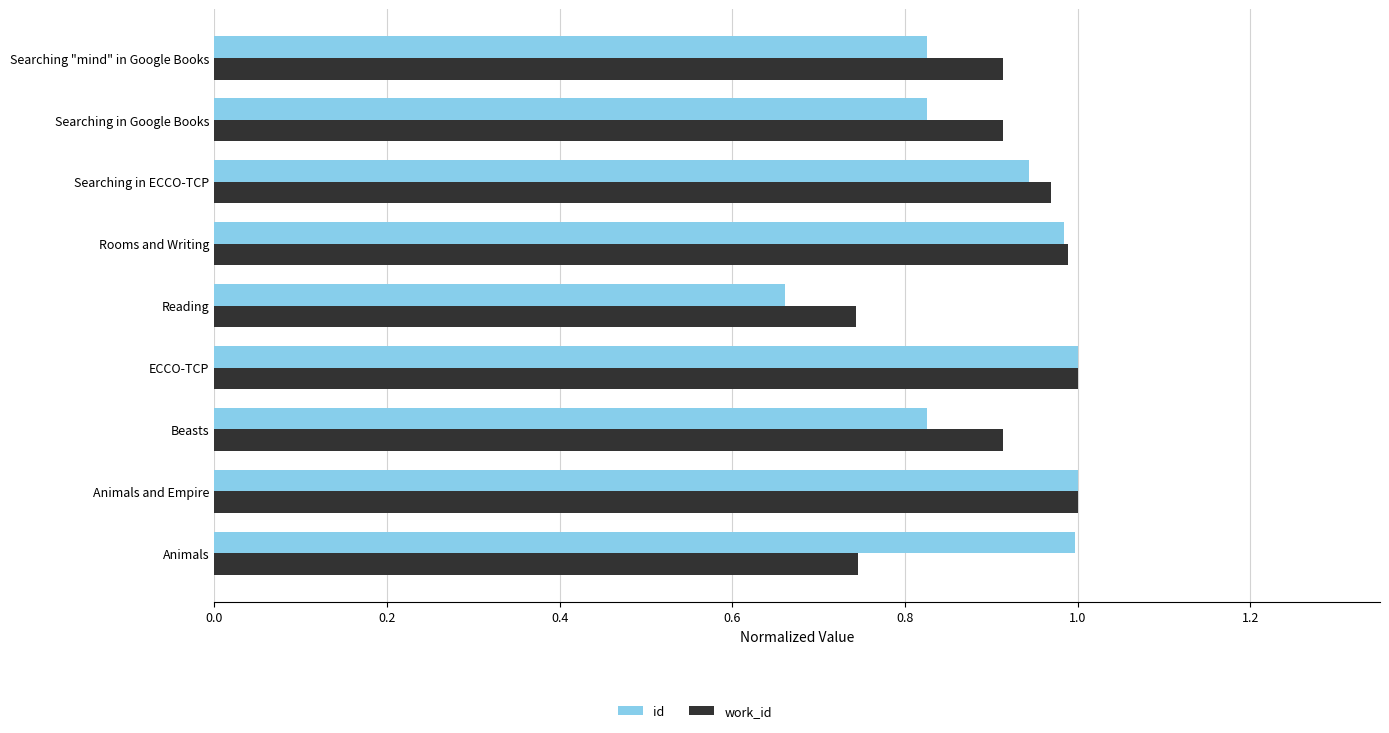

True or false: id has a value of 1.4 at Animals.

False